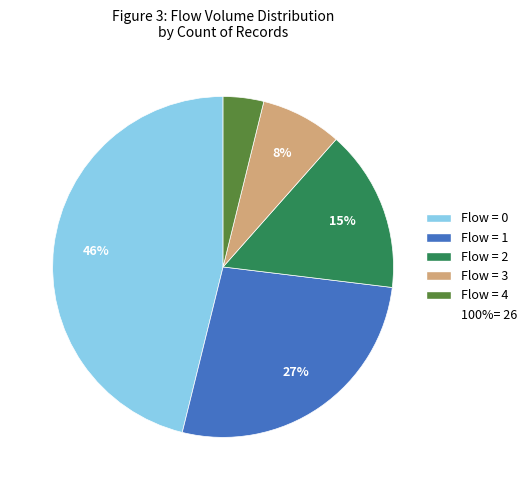

Does any single category account for the majority?

No